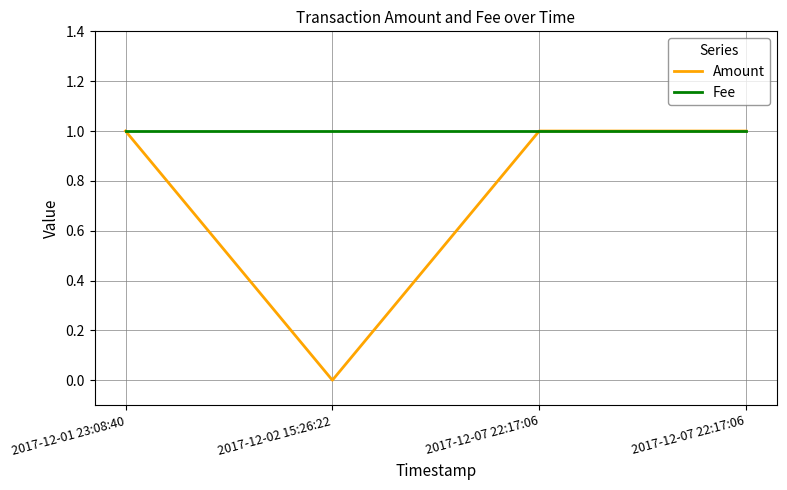

What are all the series names shown in the legend?

Amount, Fee